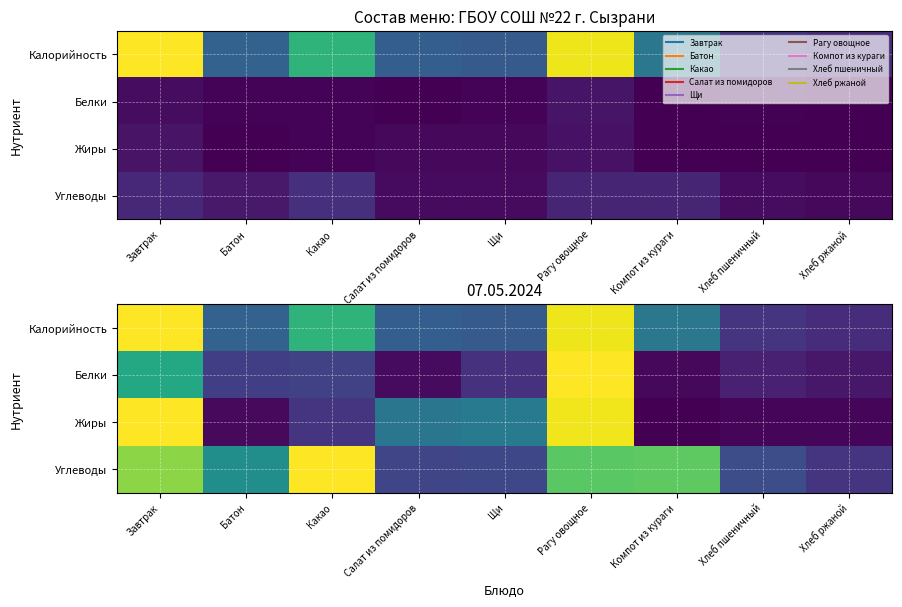

At how many categories does at least one series exceed 0?

9